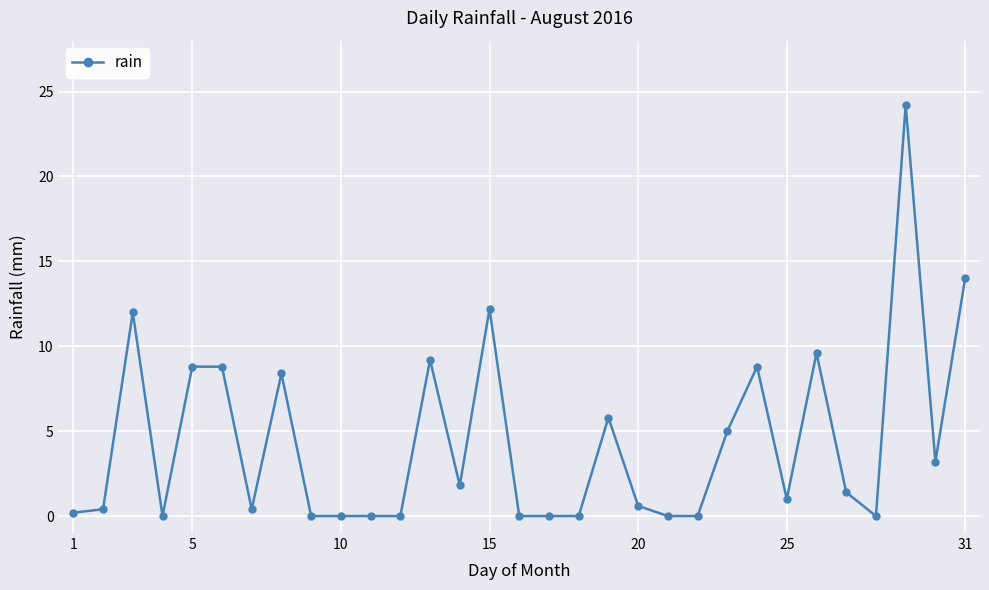

What is the difference between the second highest and minimum values?

14.0